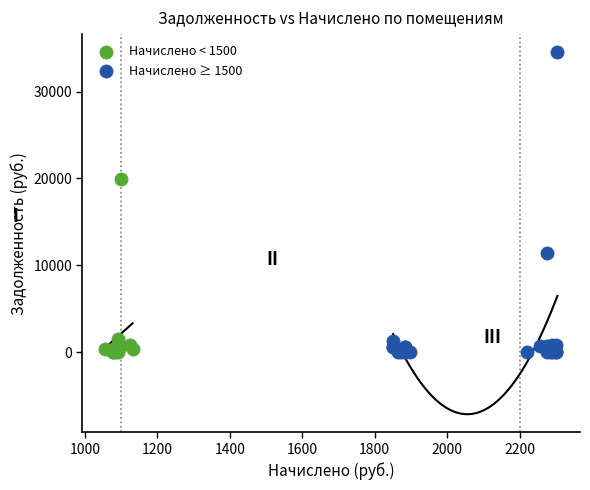

Which series contains the highest Y value?

Начислено ≥ 1500